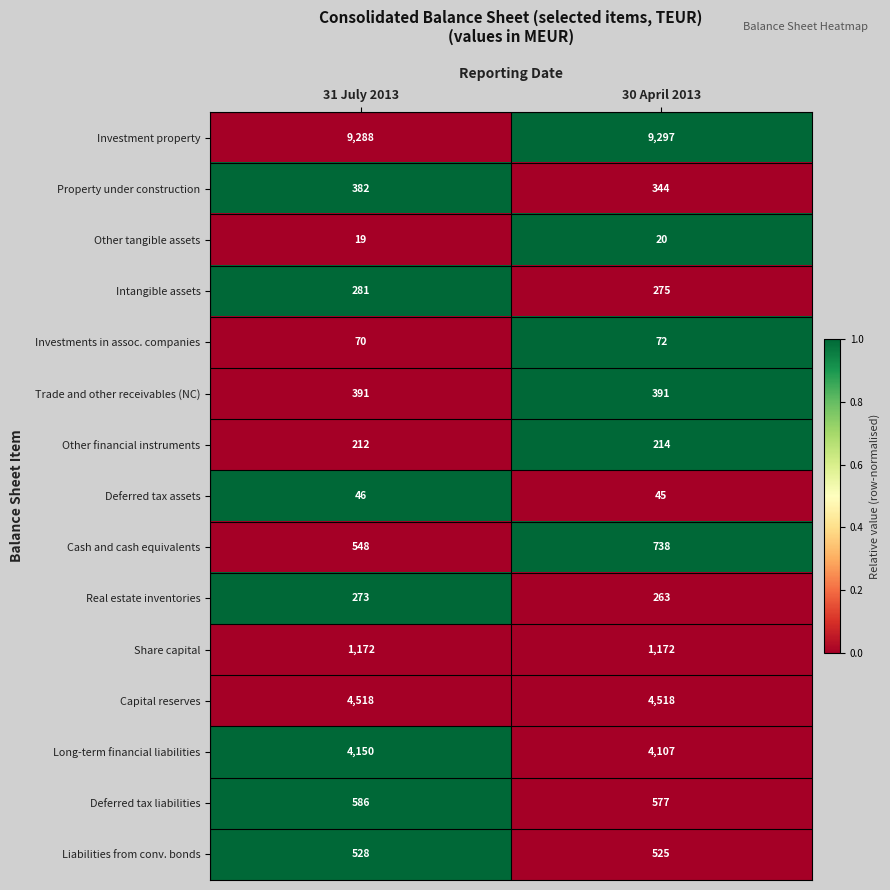

Which series has the largest total across all categories?

Investment property